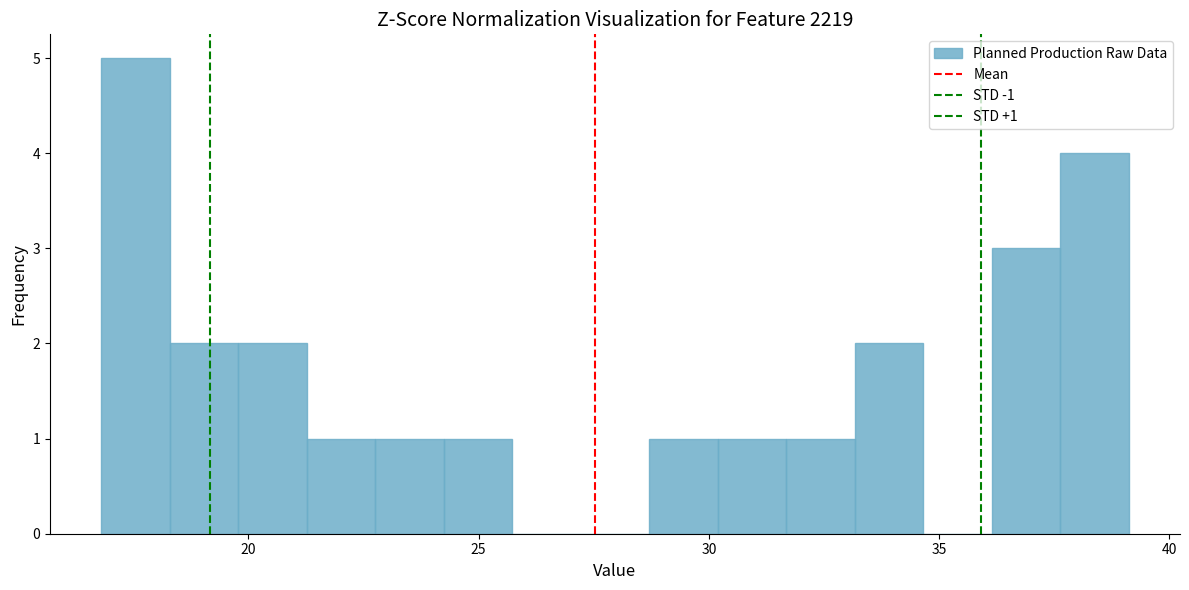

Read against the x-axis, roughly where is the centre of the tallest bar?

17.5